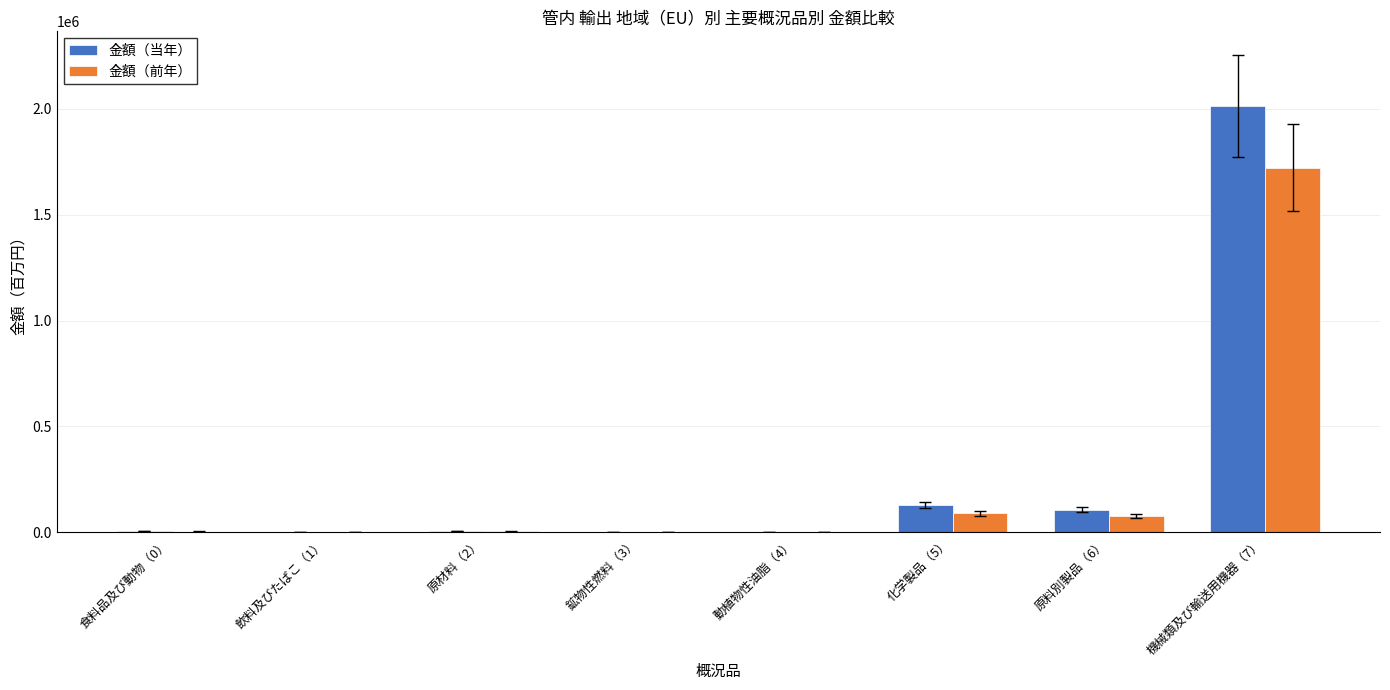

At which category is the sum across all series the highest?

機械類及び輸送用機器（7）